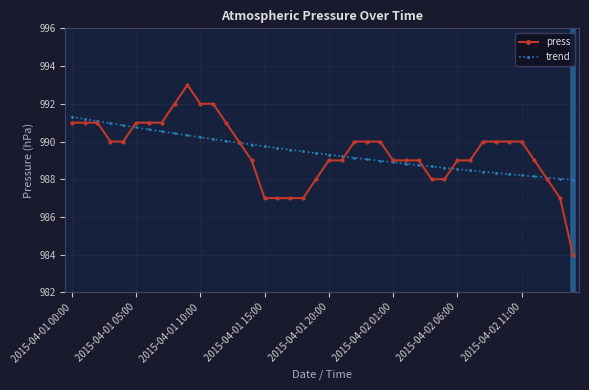

What is the value of the trend point at the 2nd from the left?

991.2